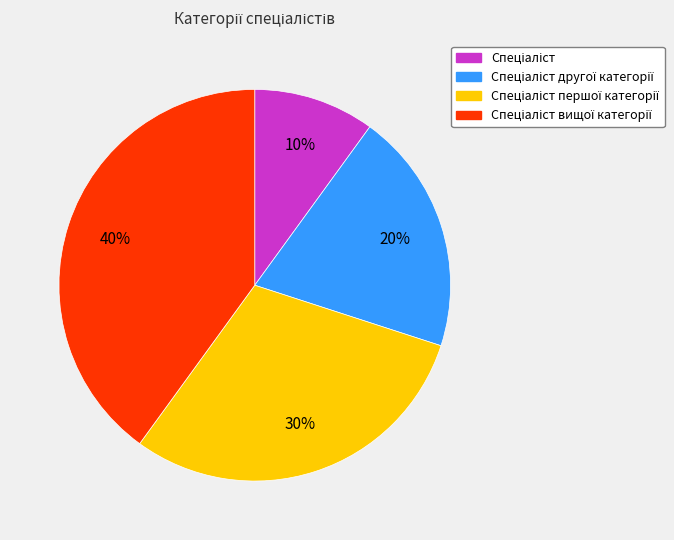

Does any single category account for the majority?

No